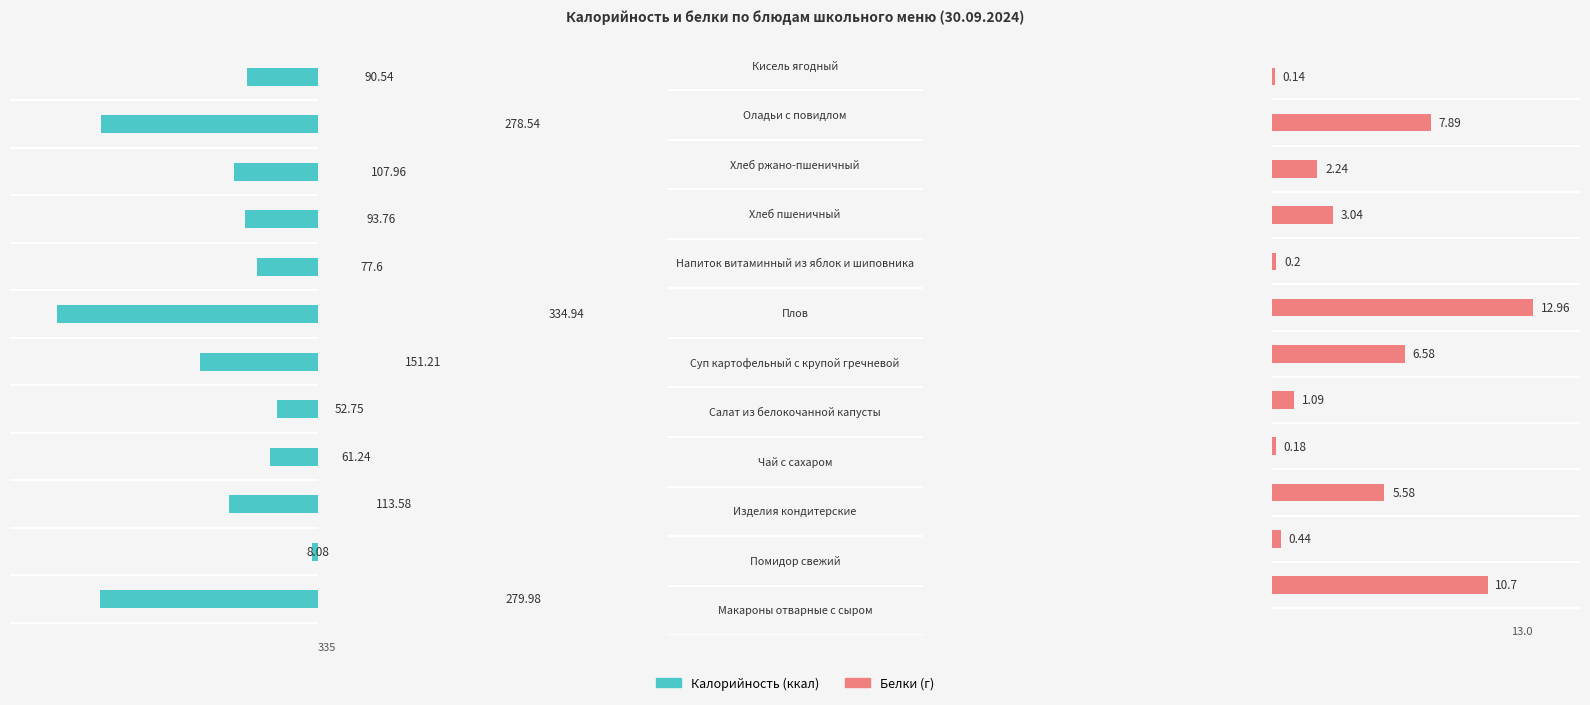

At which category does the chart reach its peak across all series?

6